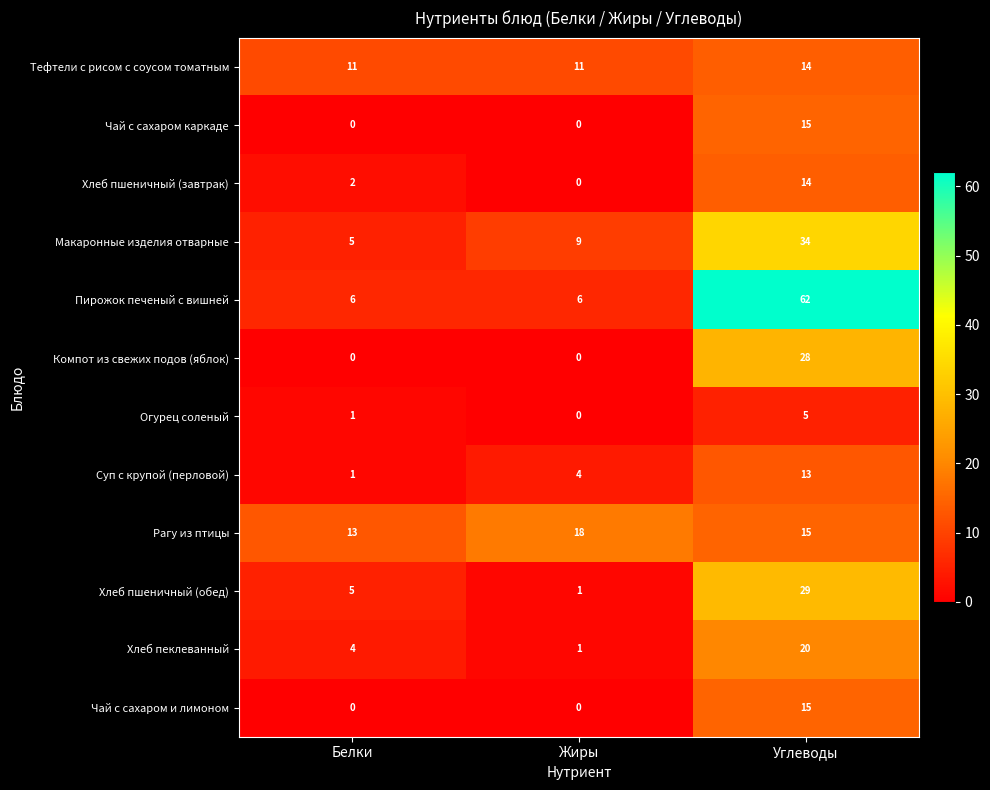

Which series has the largest total across all categories?

Пирожок печеный с вишней